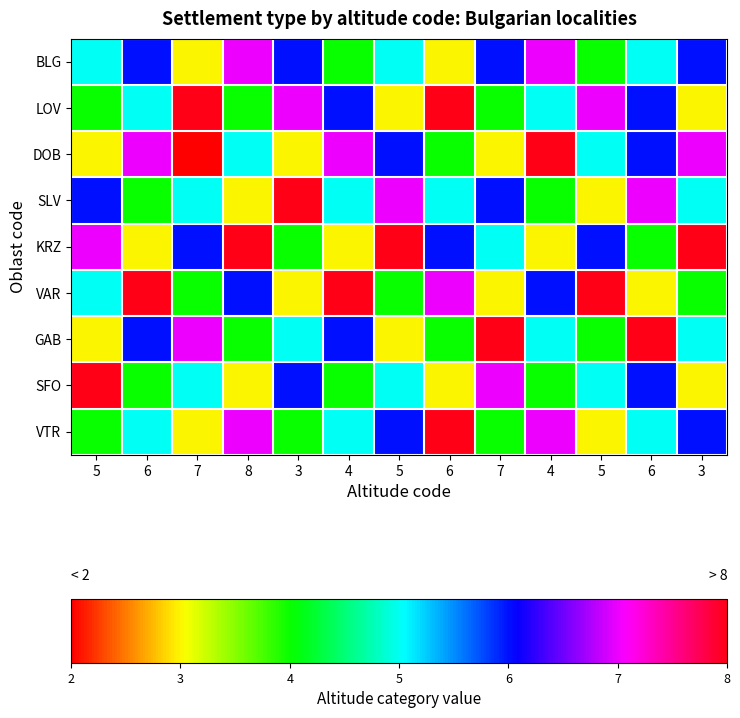

At how many categories does at least one series exceed 3?

13